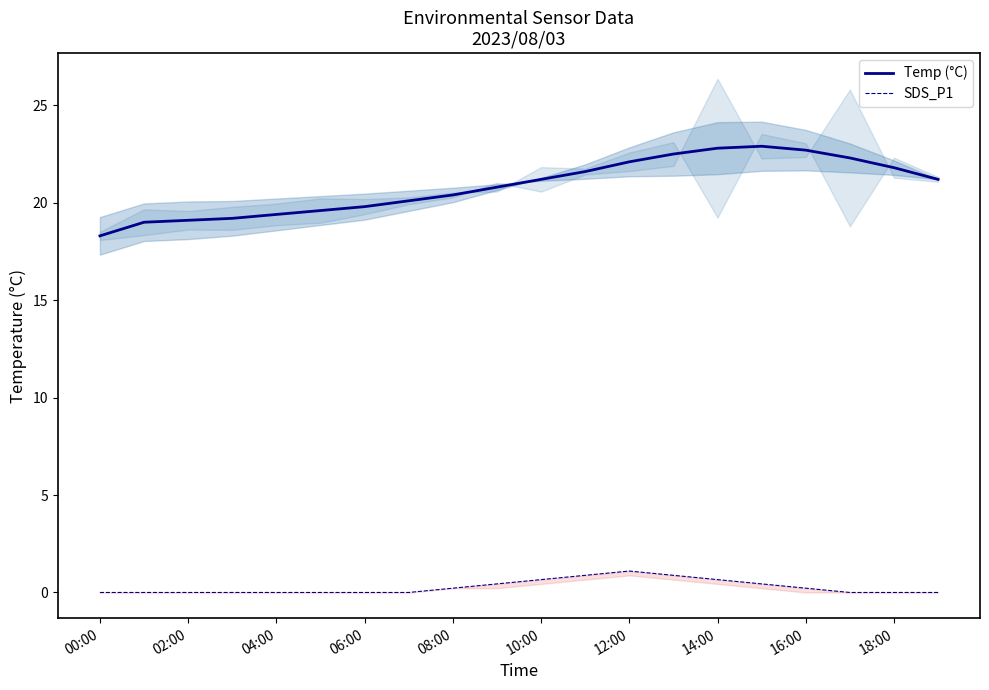

Is it true that Temp (°C) equals 20.4 at 08:00?

True